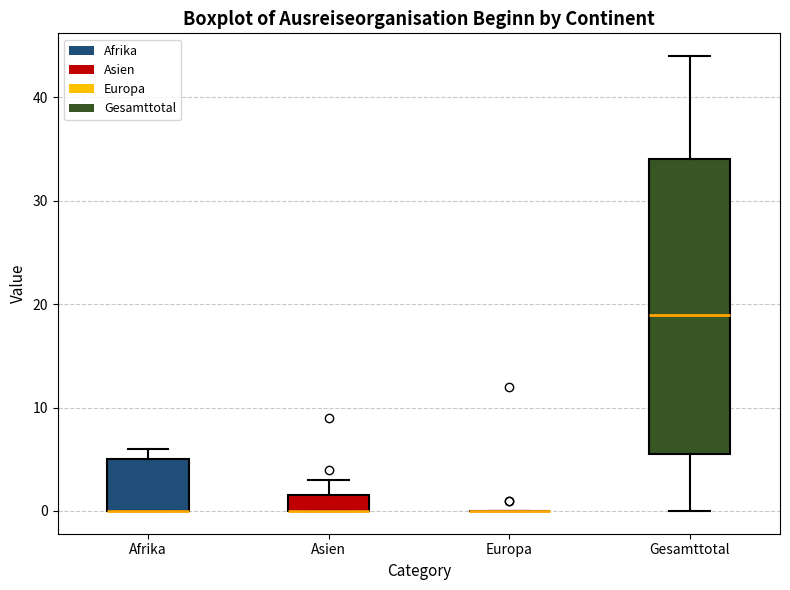

Which box is the tallest, from its lower edge to its upper edge?

Gesamttotal